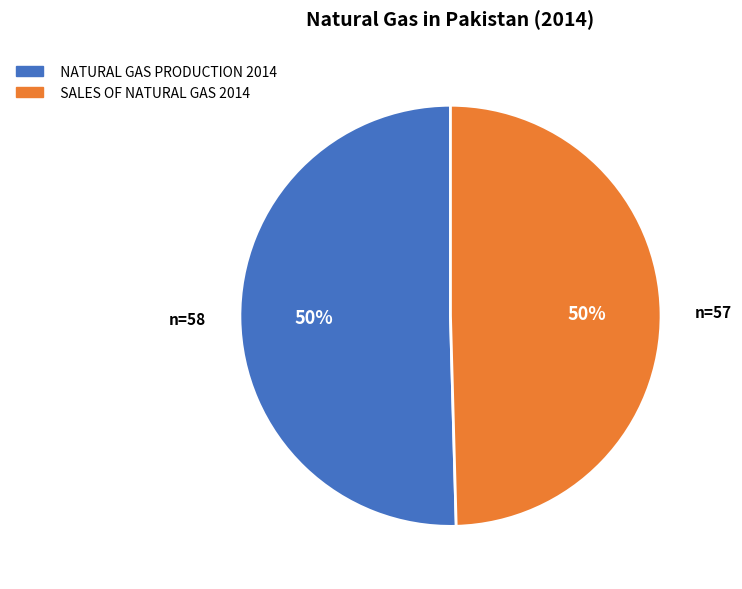

To the nearest percent, what is the combined percentage of NATURAL GAS PRODUCTION 2014 and SALES OF NATURAL GAS 2014?

100%